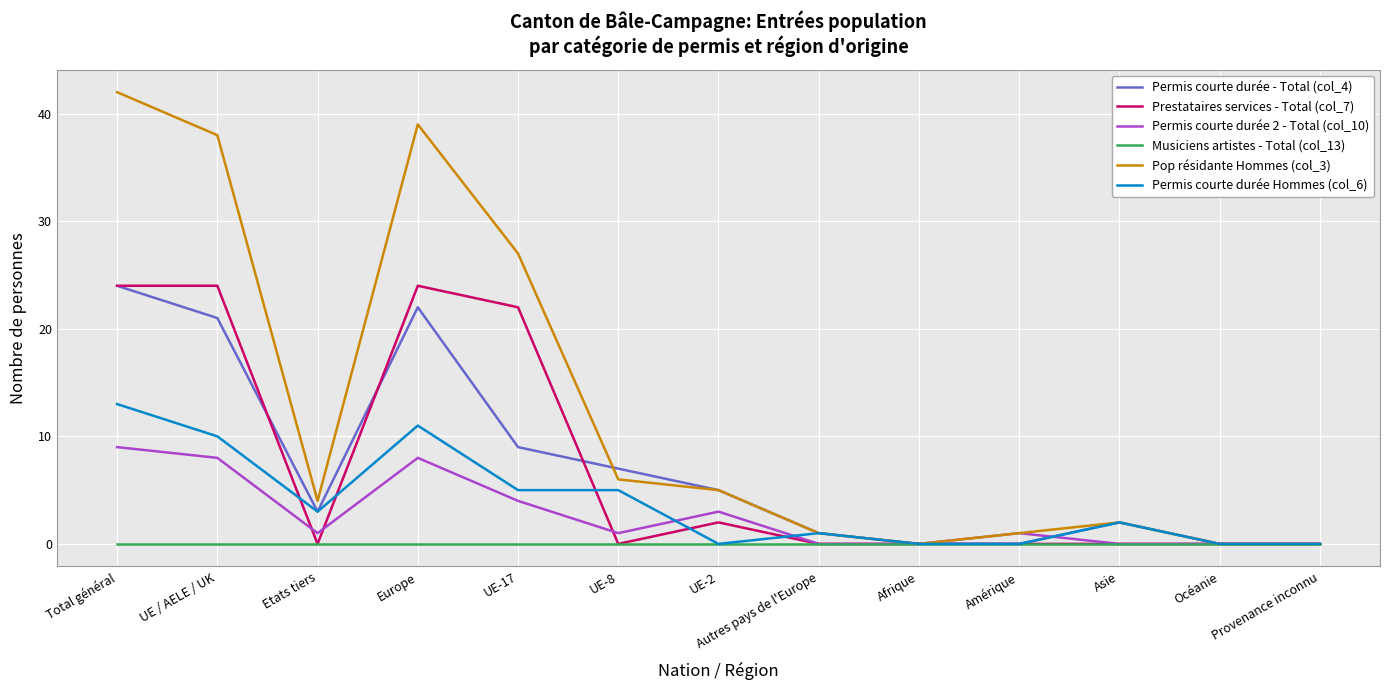

What are all the series names shown in the legend?

Permis courte durée - Total (col_4), Prestataires services - Total (col_7), Permis courte durée 2 - Total (col_10), Musiciens artistes - Total (col_13), Pop résidante Hommes (col_3), Permis courte durée Hommes (col_6)